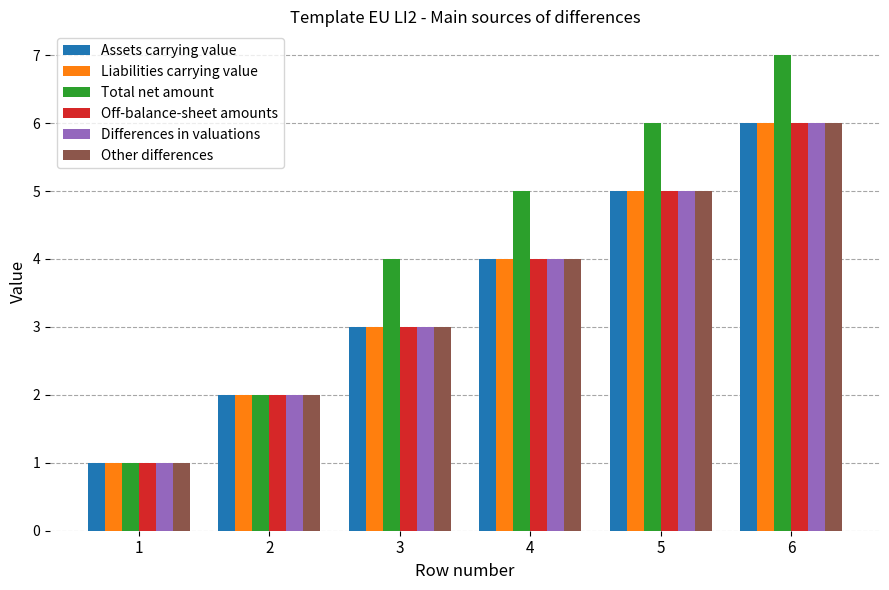

Count the Total net amount values in the range 2 to 6.

4